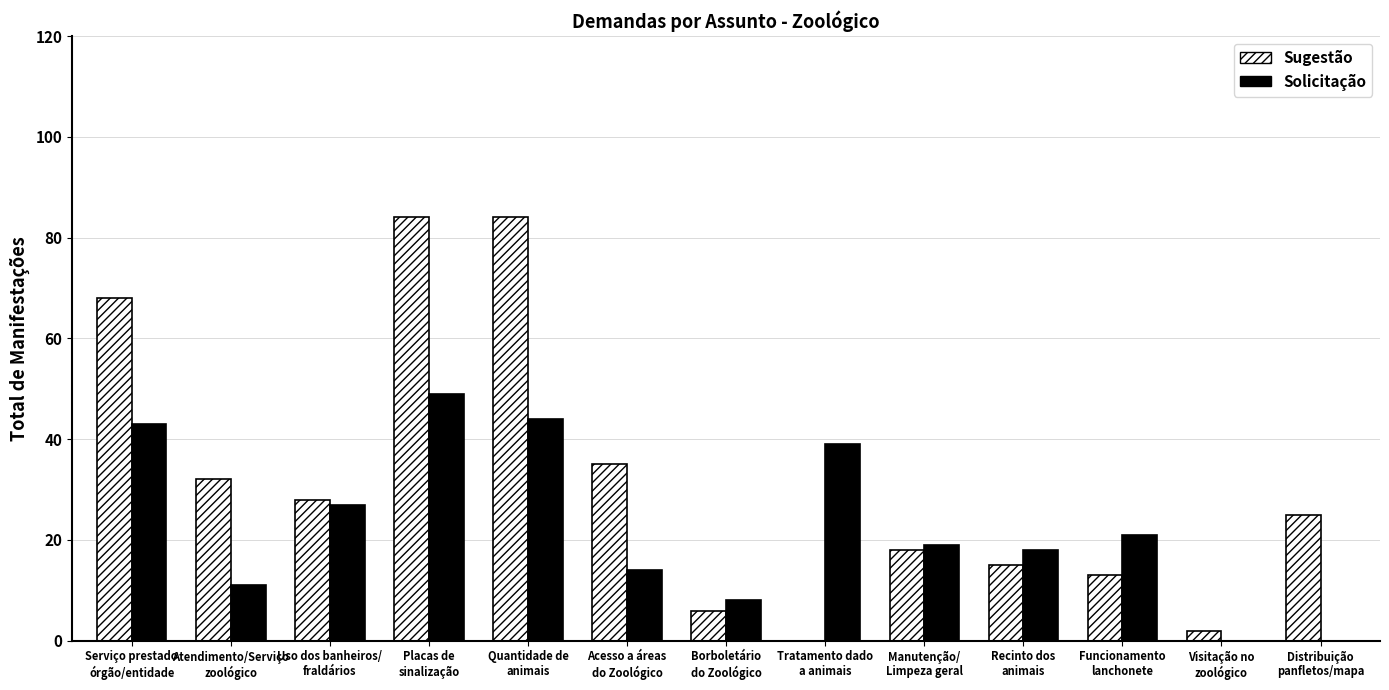

What is the greatest value displayed?

84